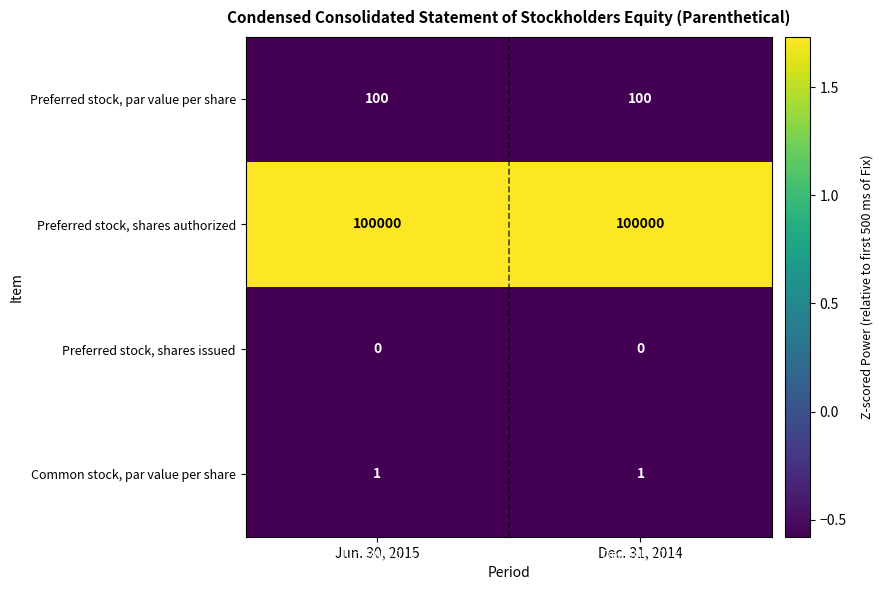

What value does the Preferred stock, shares authorized series have at Jun. 30, 2015?

100000